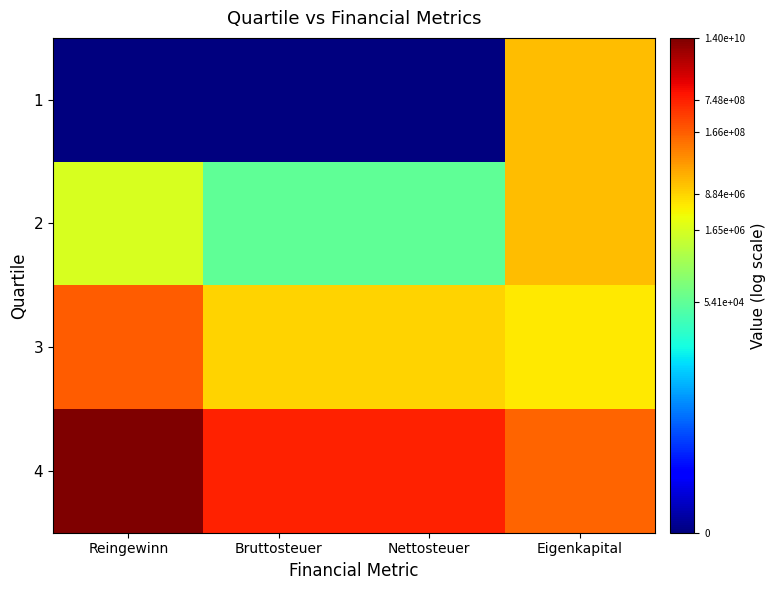

Which series has the largest range (max minus min)?

1